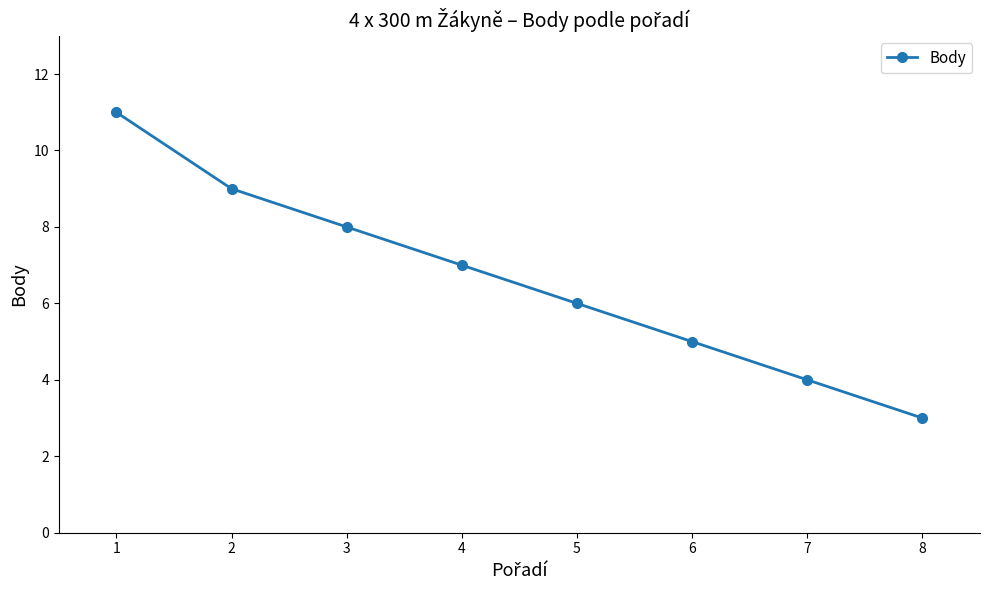

Approximately how many times larger is the value at 6 compared to 4?

0.7